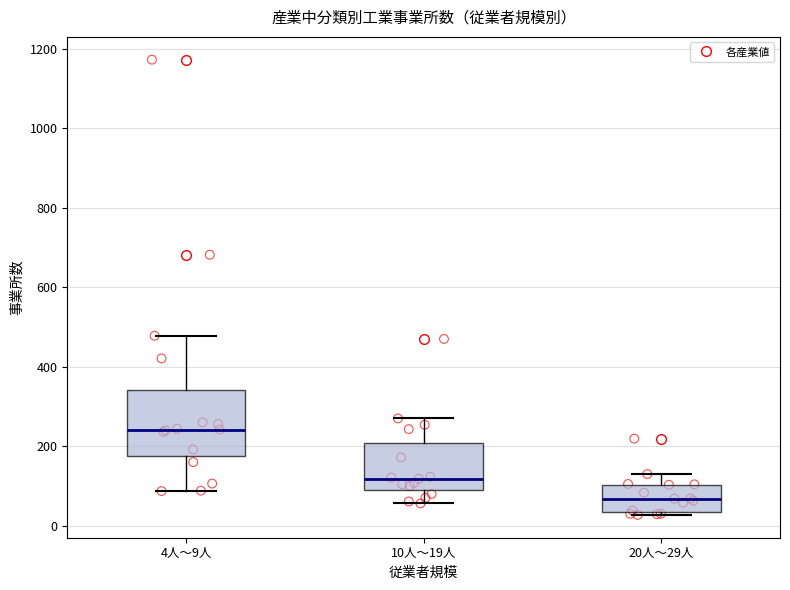

Where does the lower whisker of the box for 10人～19人 end on the y-axis? The values are not printed on the chart, so give them approximately, as read against the axis.

60